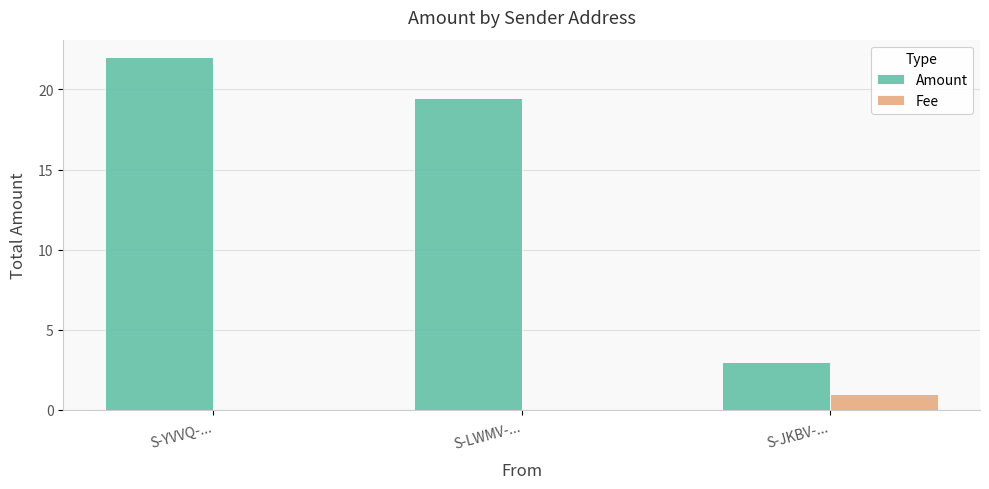

Count the number of data series in this chart.

2